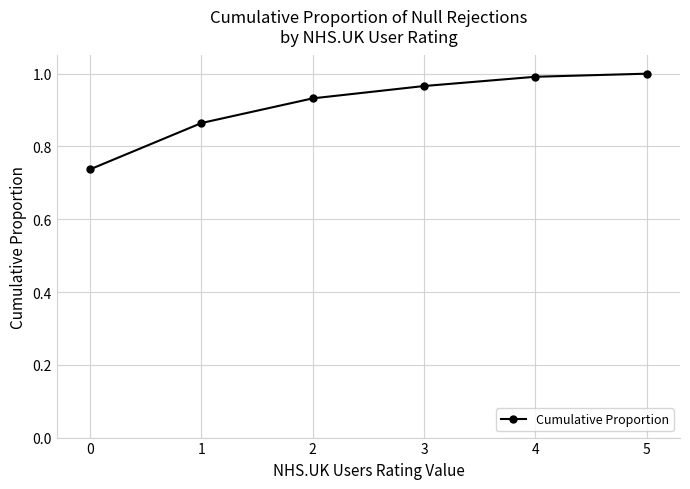

What is the sum of all values?

5.5